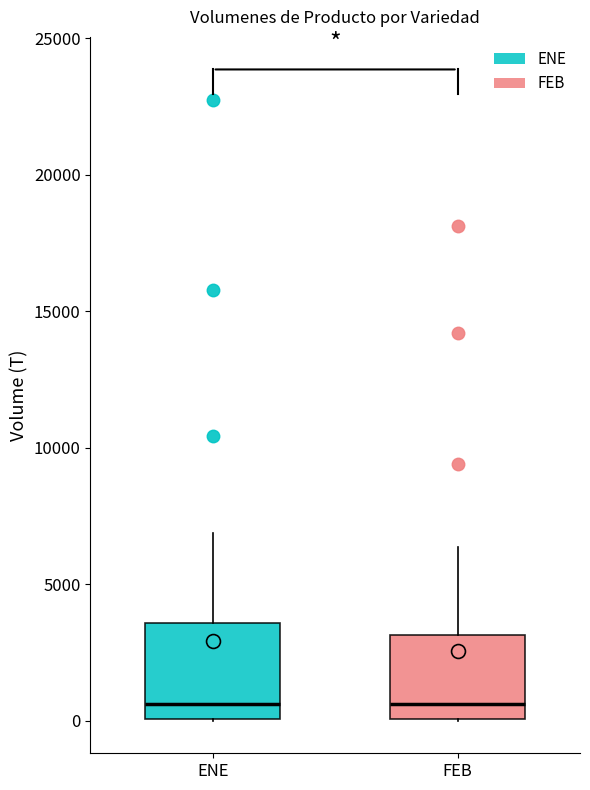

Reading left to right, read every box against the y-axis: the position of its median line, the range the box covers, and the ends of its whiskers. The values are not printed on the chart, so give them approximately, as read against the axis.

ENE: median 500, box 0 to 3500, whiskers 0 to 7000
FEB: median 500, box 0 to 3000, whiskers 0 to 6500